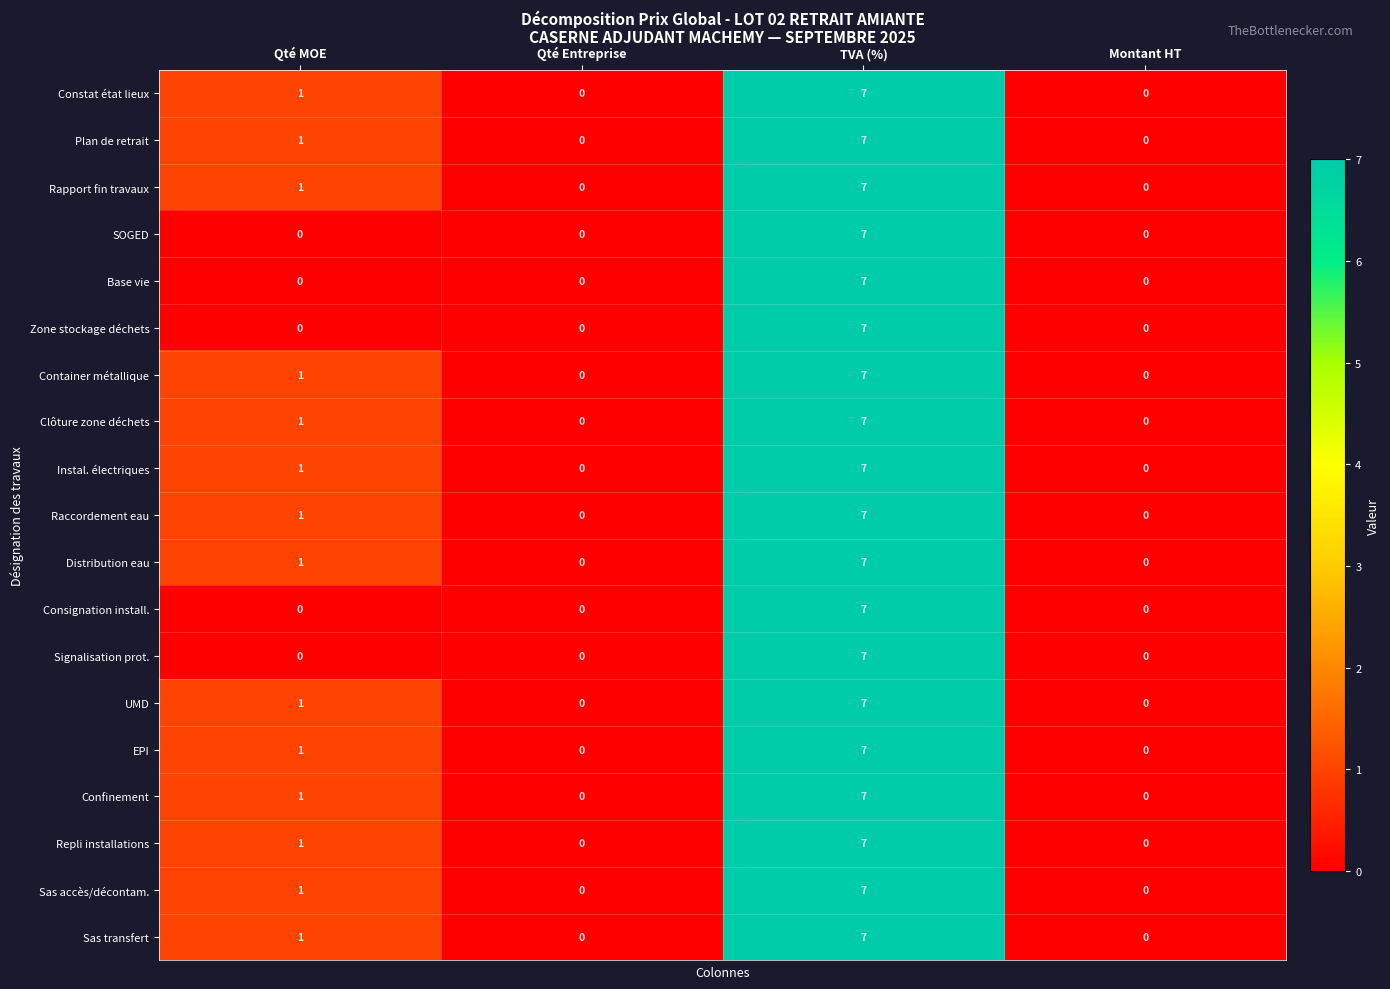

How many distinct data groups are displayed?

19